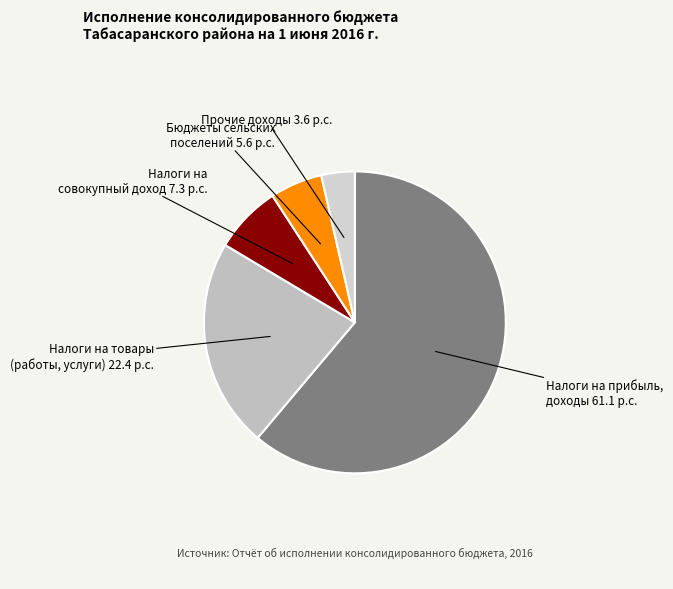

Rank the categories by value from lowest to highest.

Прочие доходы, Бюджеты сельских поселений, Налоги на совокупный доход, Налоги на товары (работы, услуги), Налоги на прибыль, доходы